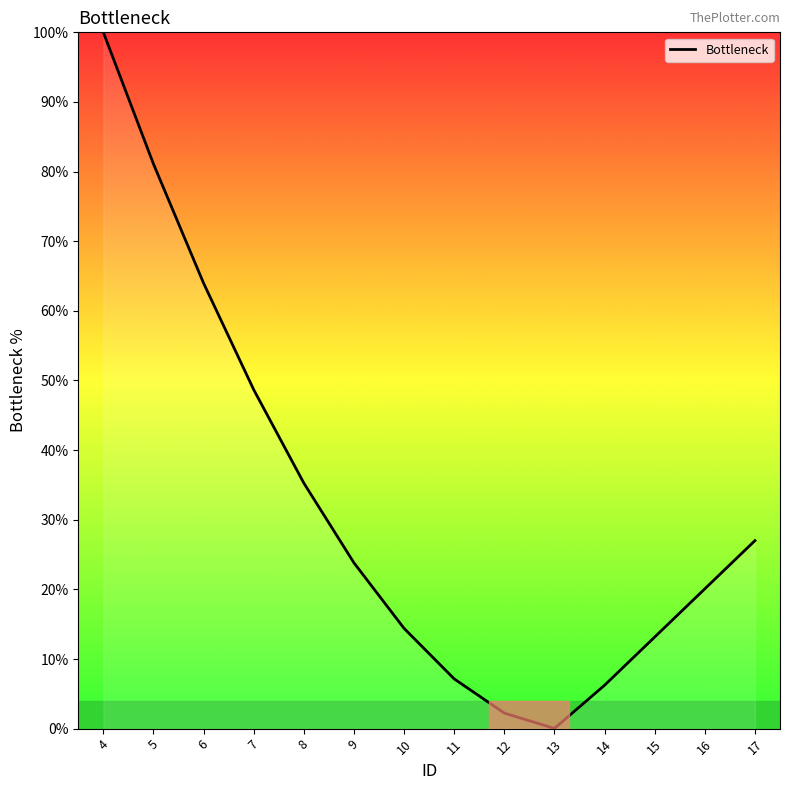

Between 4 and 13, which is larger?

4